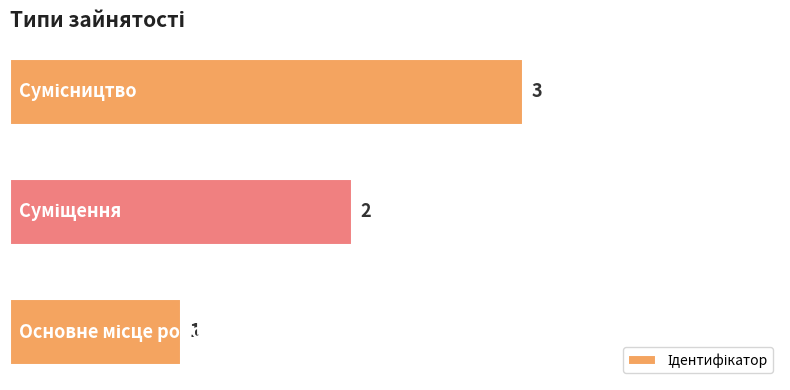

What is the greatest value displayed?

3